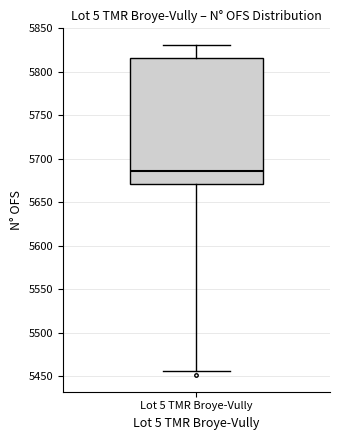

Transcribe this box plot: give where the median line is, the range the box spans, and where the two whiskers end, as read against the y-axis. The values are not printed on the chart, so give them approximately, as read against the axis.

median 5685, box 5670 to 5815, whiskers 5455 to 5830